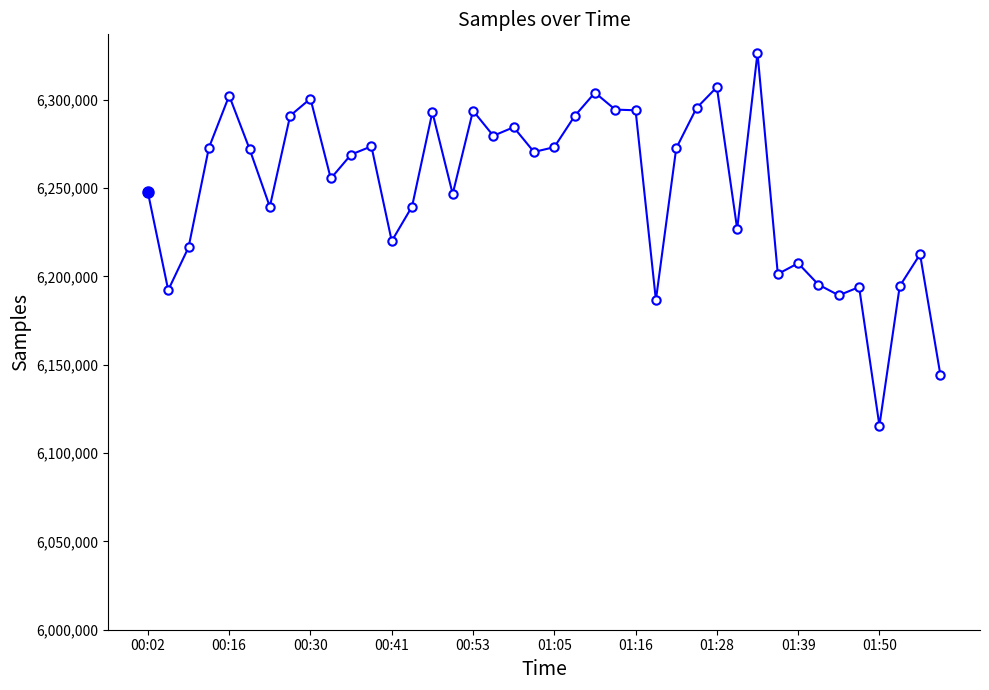

What is the maximum value shown in the chart?

6326445